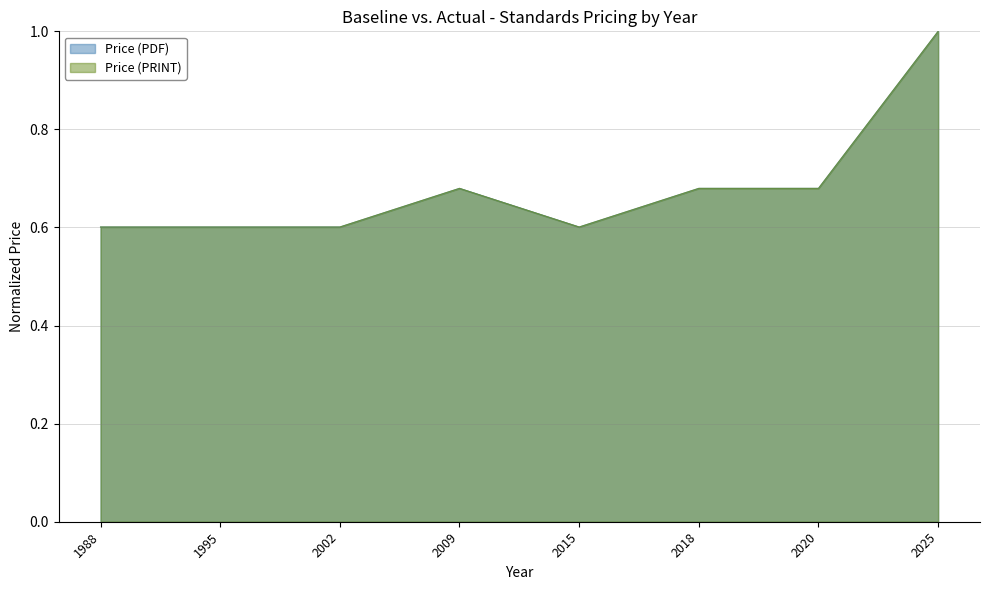

Count the Price (PRINT) values in the range 0 to 1.

8